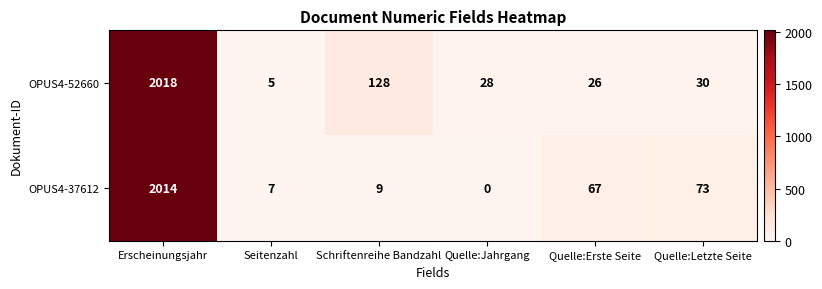

Is the value of OPUS4-52660 at Quelle:Letzte Seite greater than the value of OPUS4-37612 at Erscheinungsjahr?

No